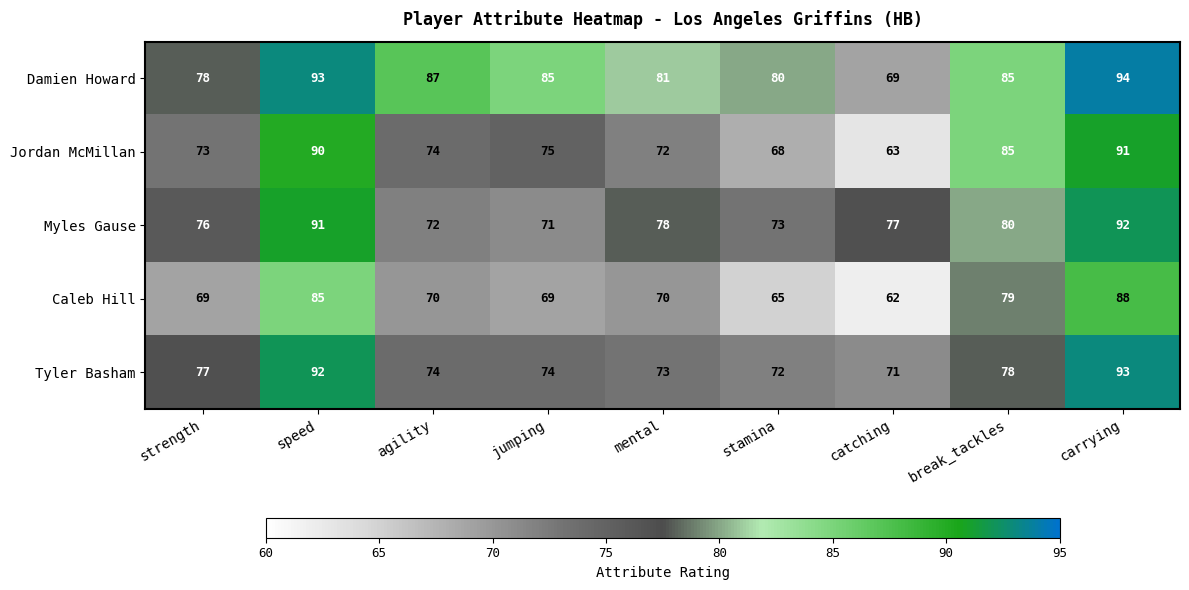

What is the highest value of the Tyler Basham series?

93